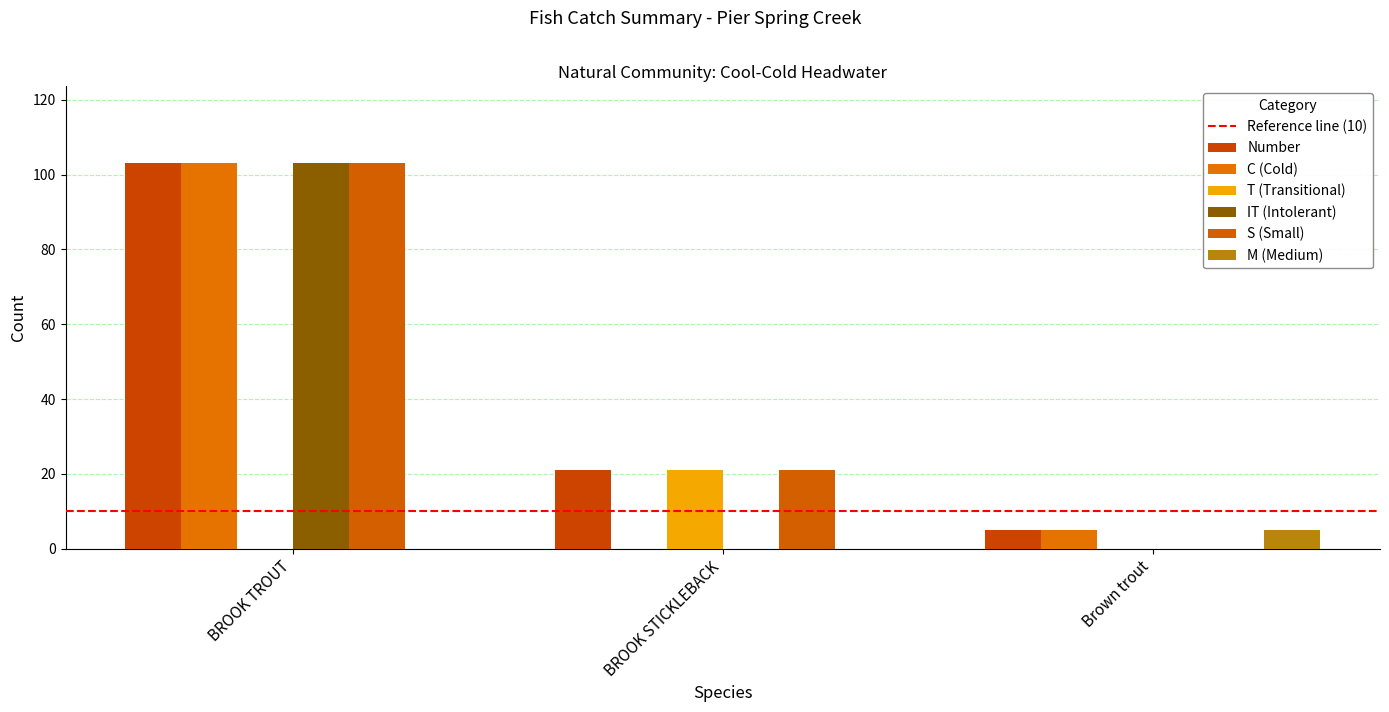

Is the value of M (Medium) at BROOK STICKLEBACK greater than the value of T (Transitional) at BROOK STICKLEBACK?

No